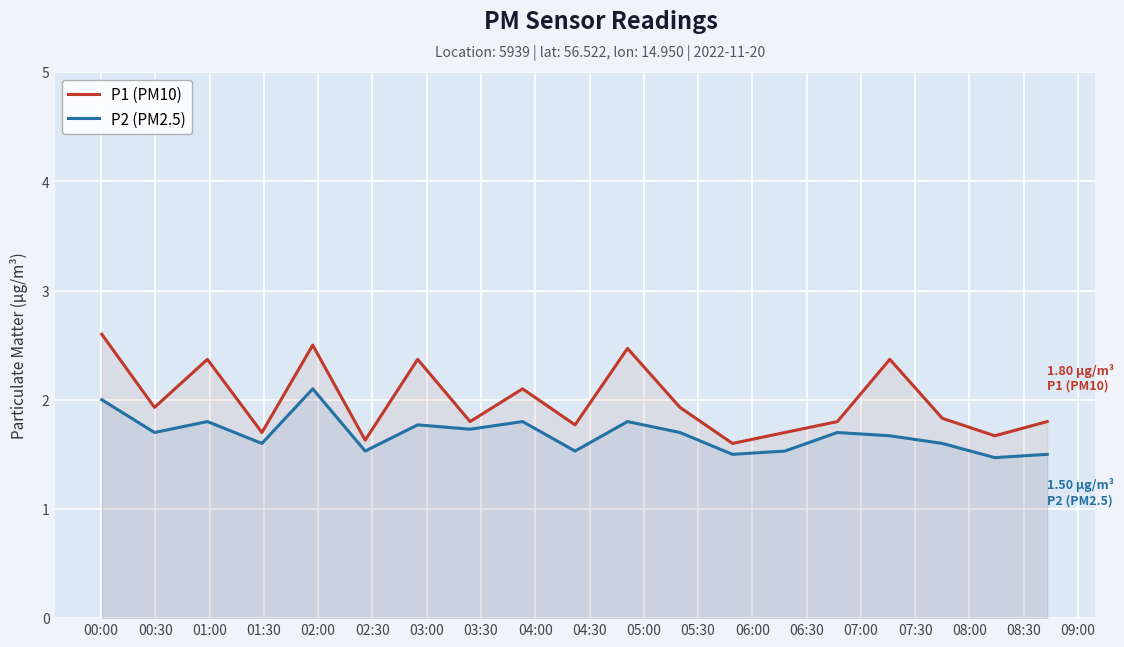

What are all the series names shown in the legend?

P1 (PM10), P2 (PM2.5)